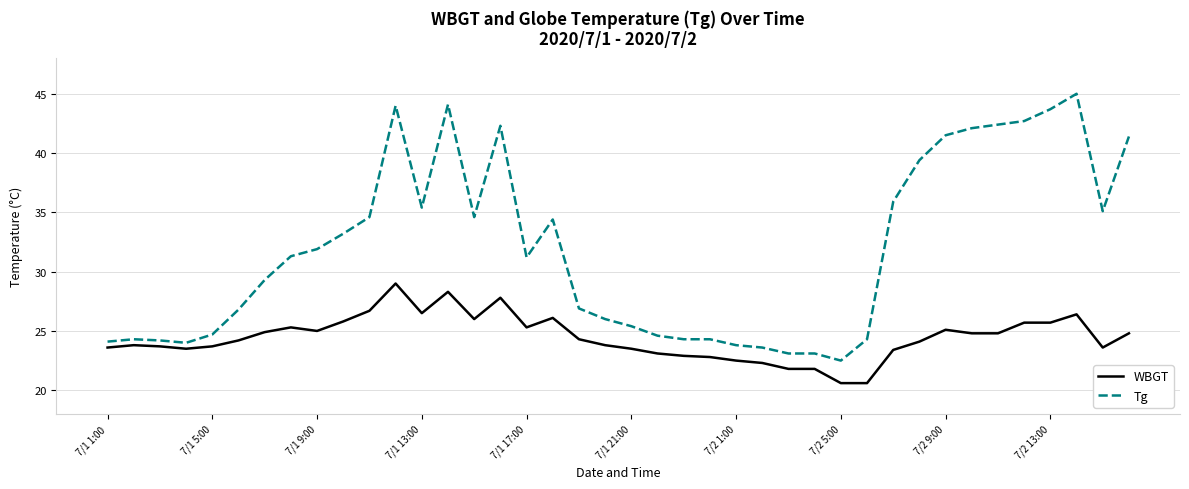

Which series has the widest spread of values?

Tg